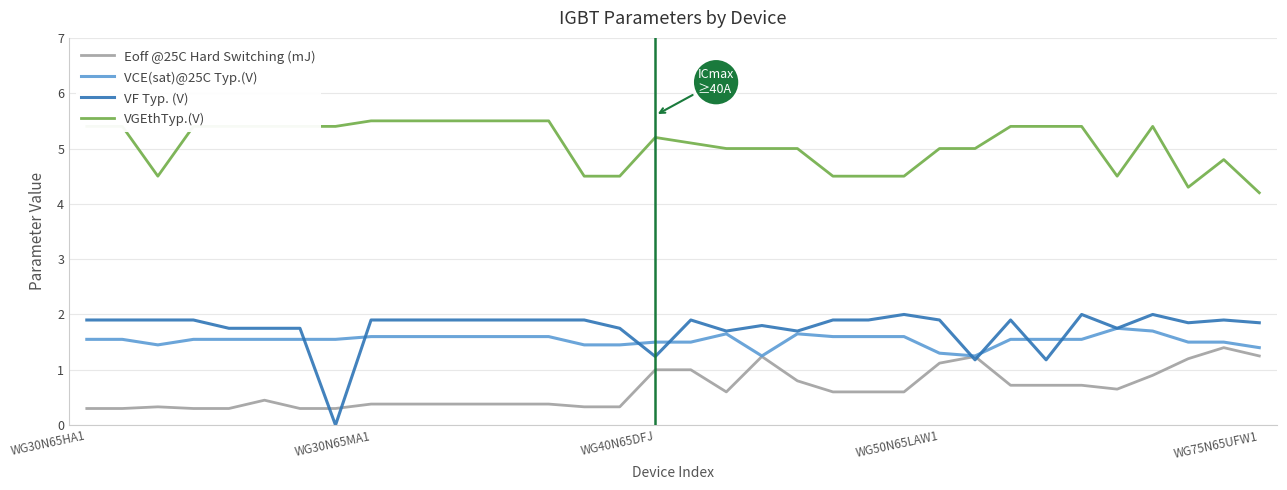

True or false: VCE(sat)@25C Typ.(V) and VGEthTyp.(V) cross at least once.

False